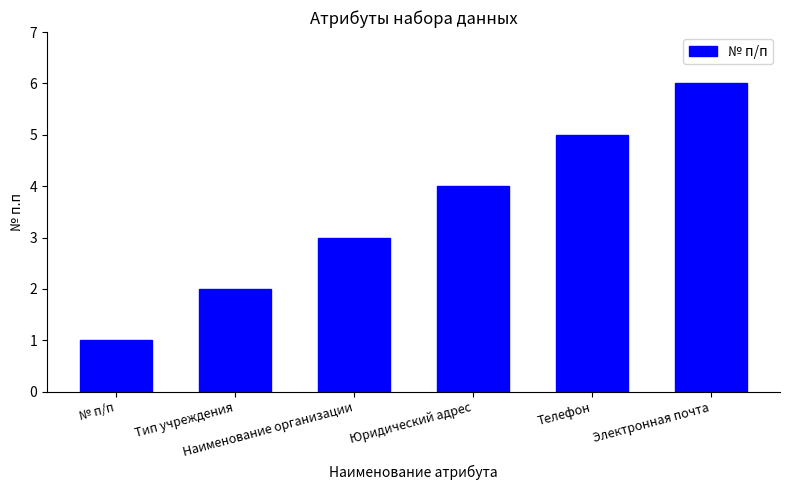

What is the ratio of the value at Юридический адрес to the value at Наименование организации?

1.3